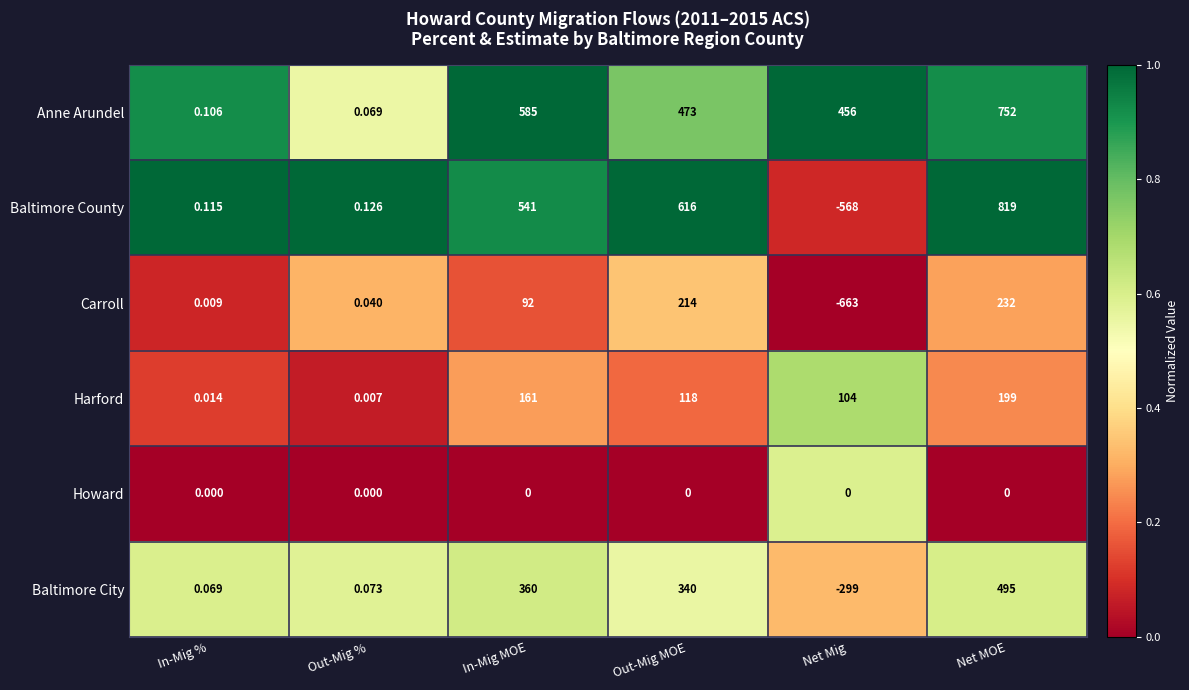

Which category has the lowest value across all series?

Net Mig